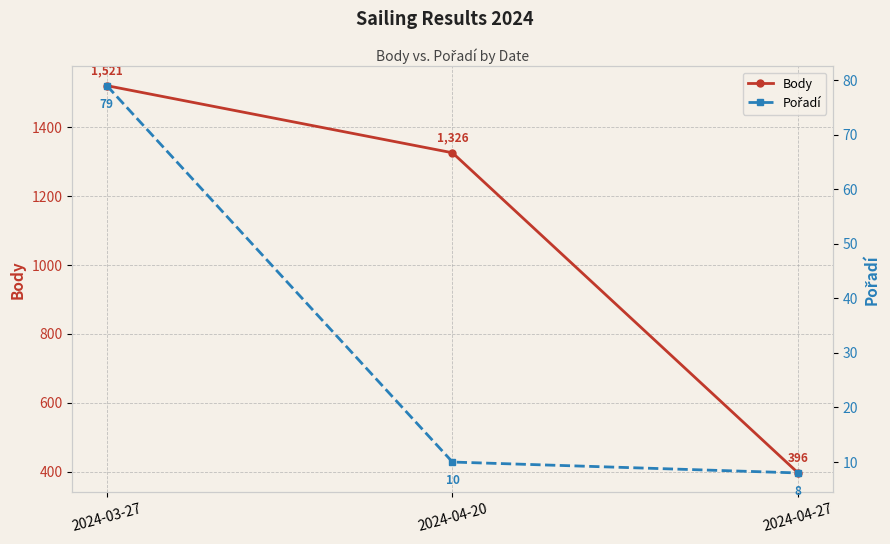

What value does the Pořadí series have at 2024-03-27?

79